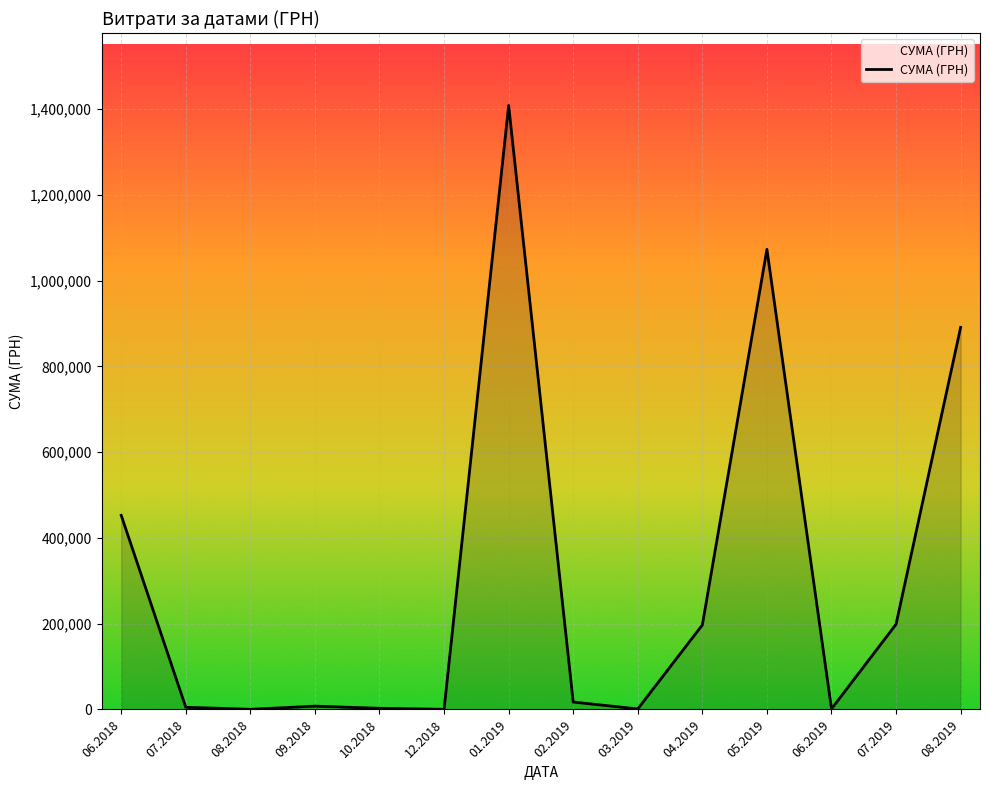

Where does the data first go above 17246?

06.2018